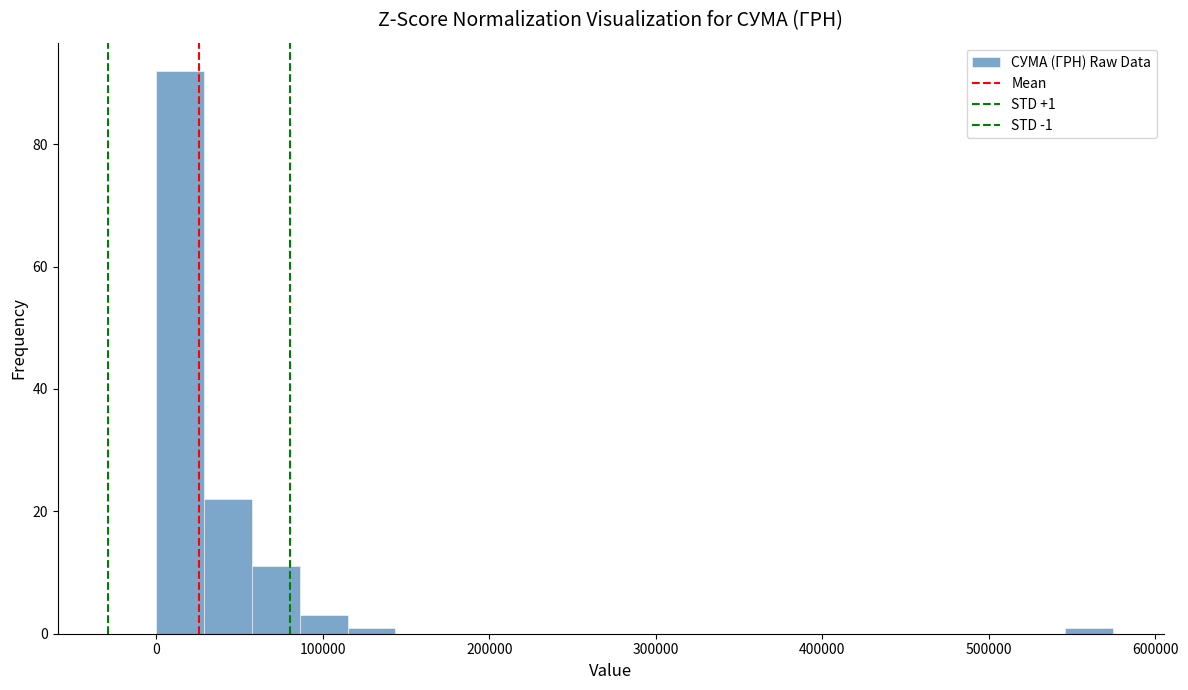

Around what value on the x-axis is the tallest bar? Give the approximate position of its centre, as read against the axis.

10000